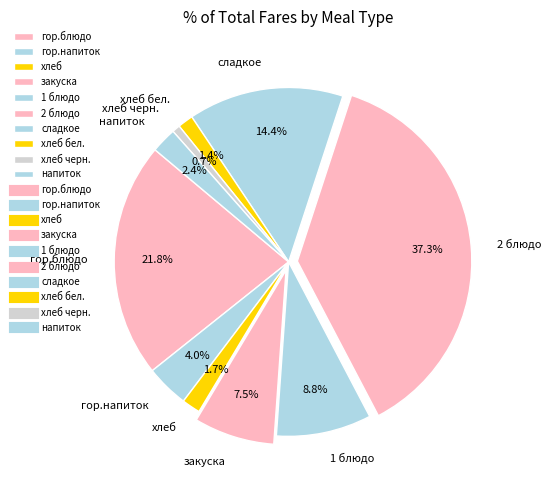

Do гор.напиток and 2 блюдо together represent more than half of the pie?

No